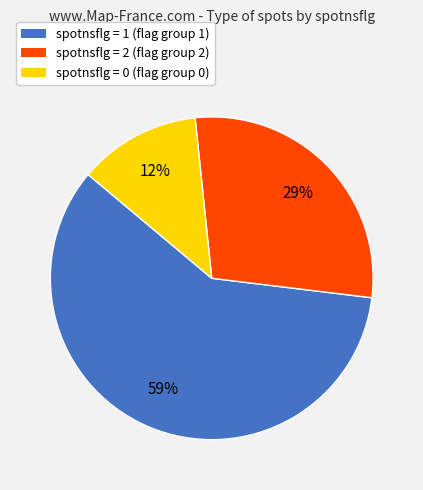

Which has a higher value, spotnsflg = 1 (flag group 1) or spotnsflg = 0 (flag group 0)?

spotnsflg = 1 (flag group 1)